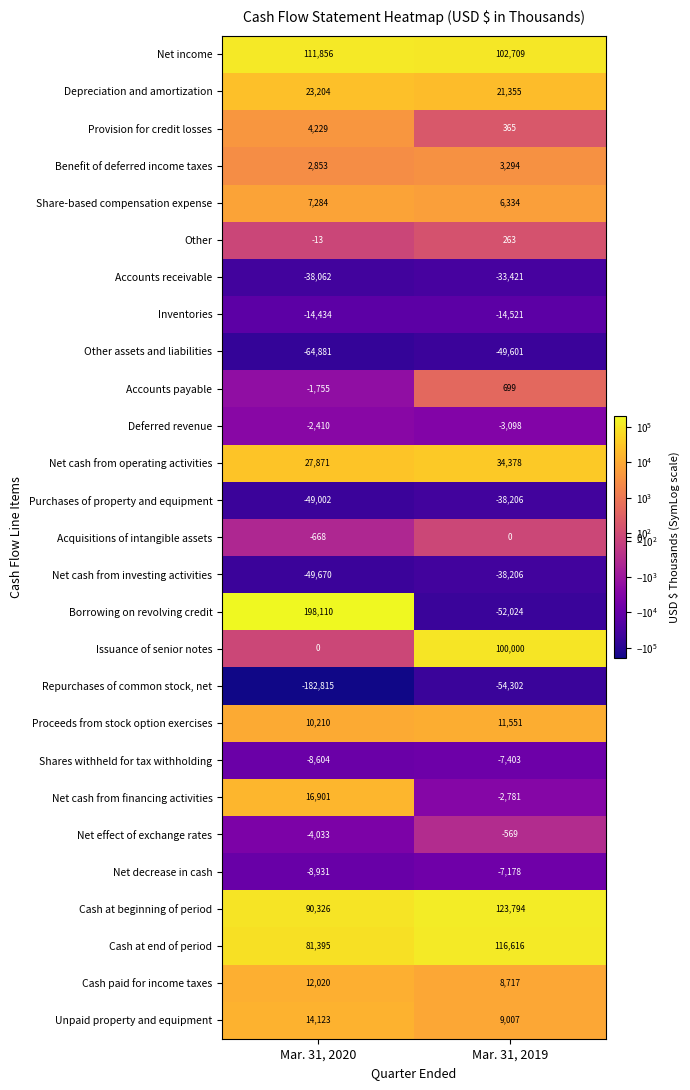

Which series has the widest spread of values?

Borrowing on revolving credit